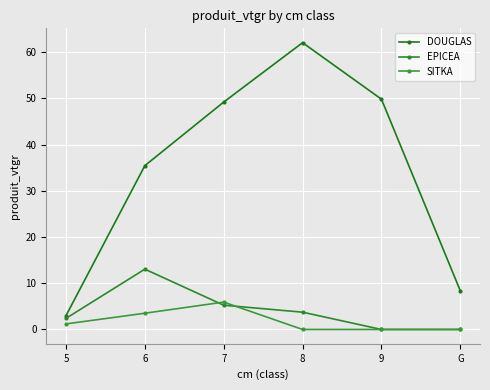

True or false: SITKA and DOUGLAS intersect in this chart.

False